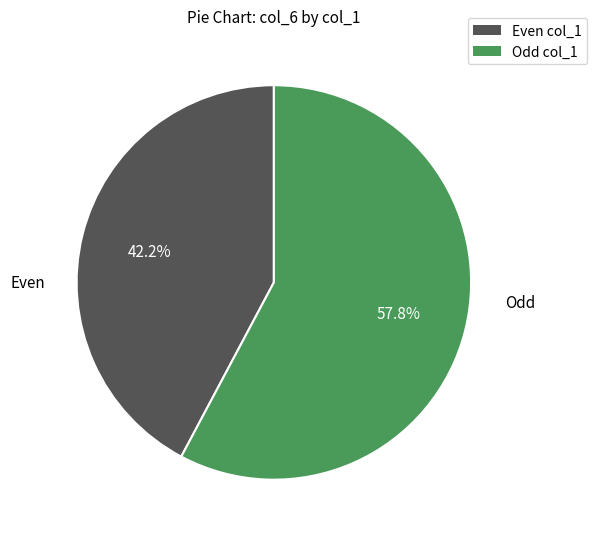

Does any single category account for the majority?

Yes